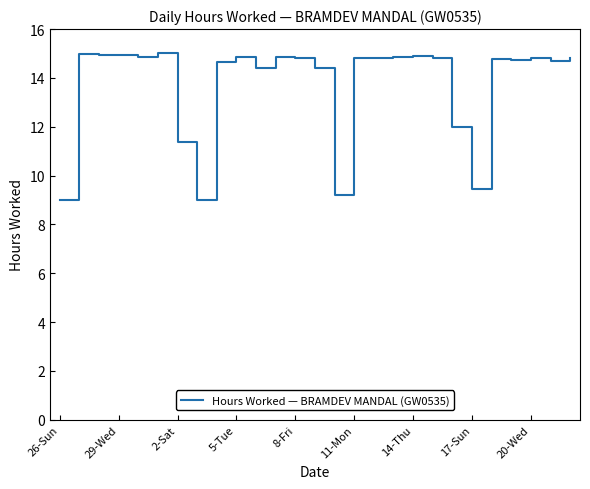

What is the sum of all values?

370.8